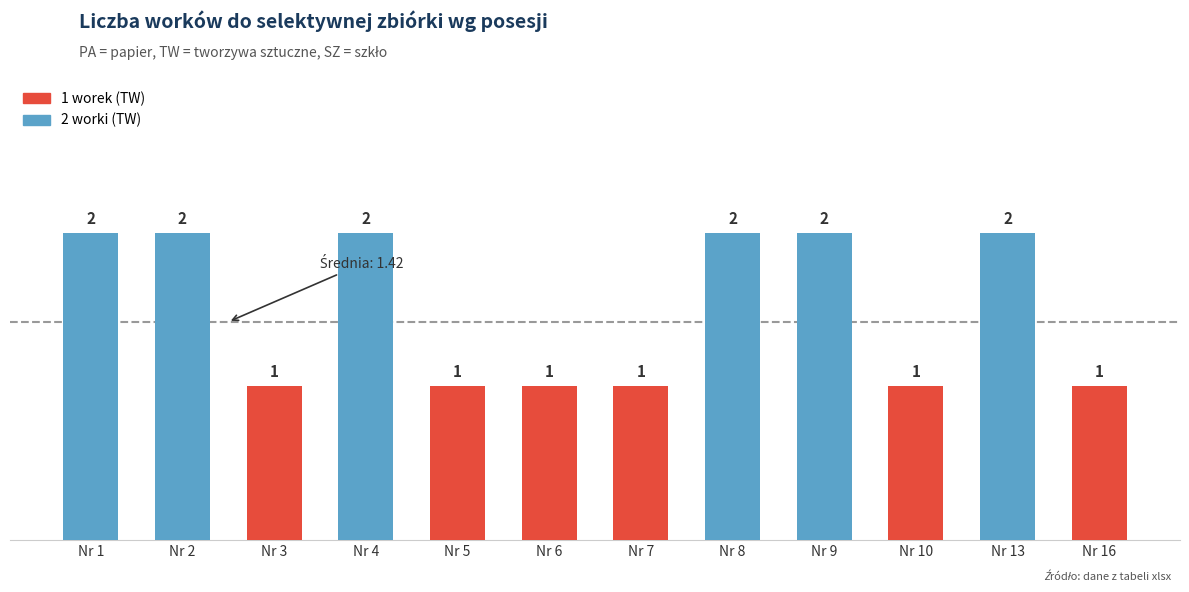

Does the chart contain stacked bars?

No